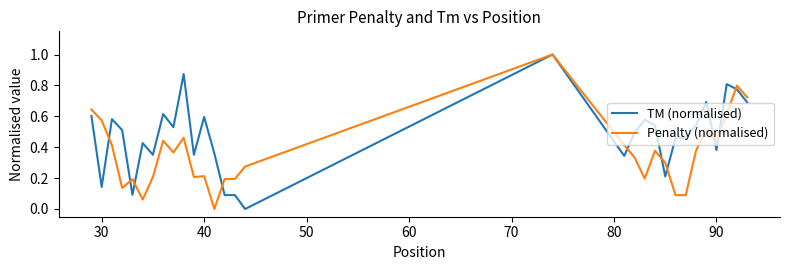

Which series has the largest total across all categories?

TM (normalised)